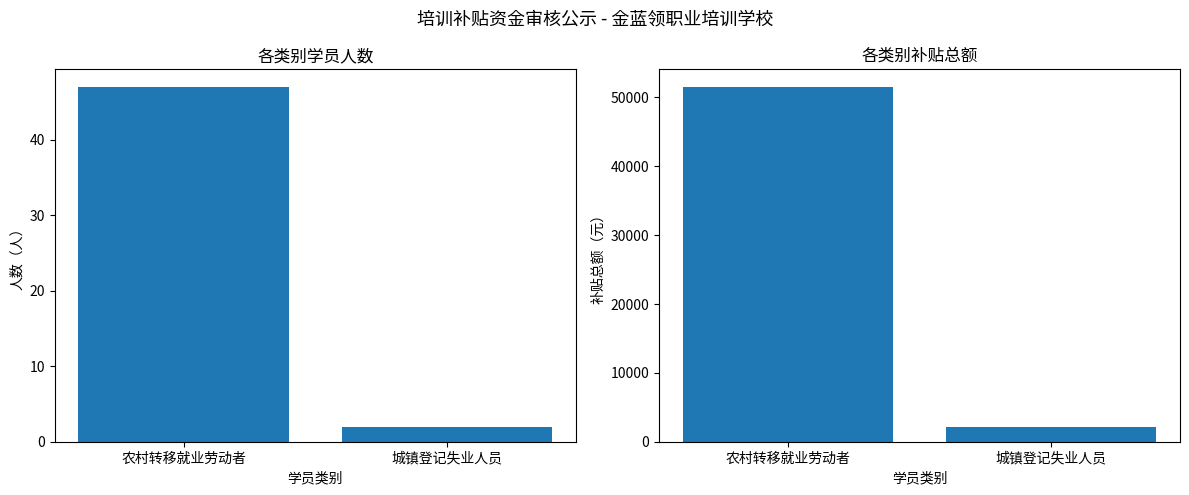

Which series has the largest range (max minus min)?

补贴总额（元）